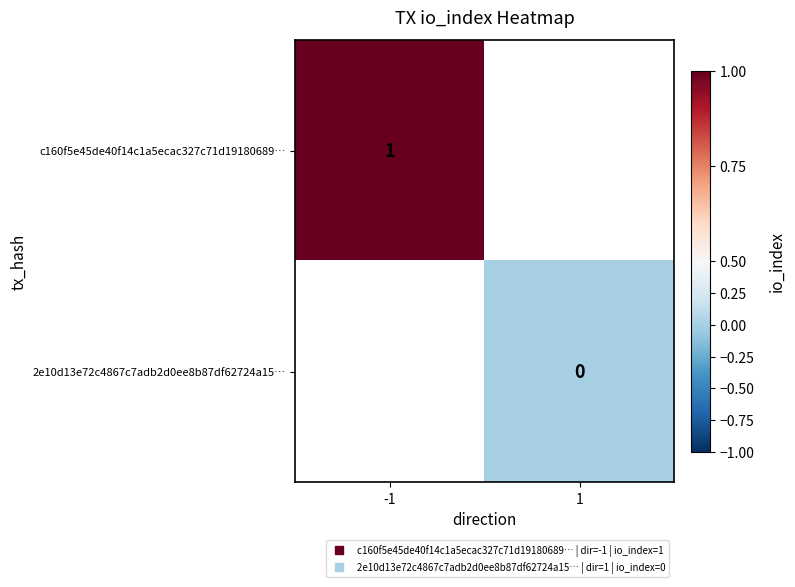

How many distinct data groups are displayed?

2